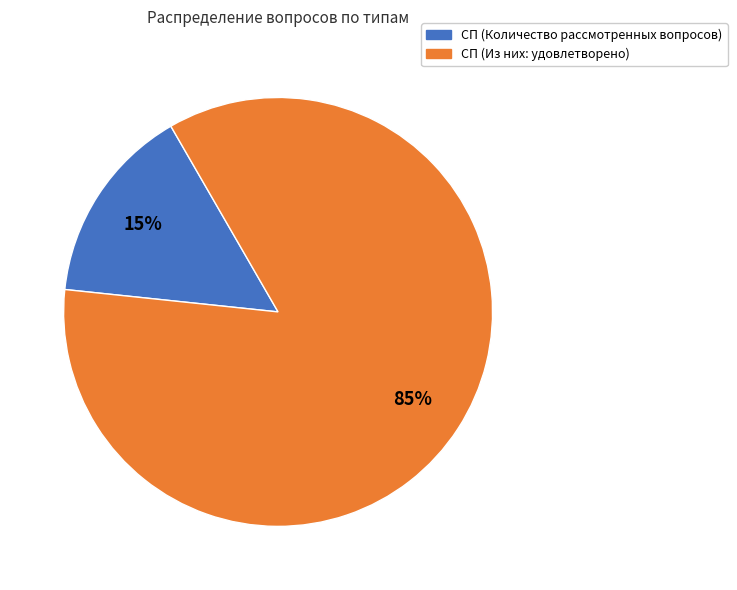

To the nearest percent, what is the average slice percentage?

50%